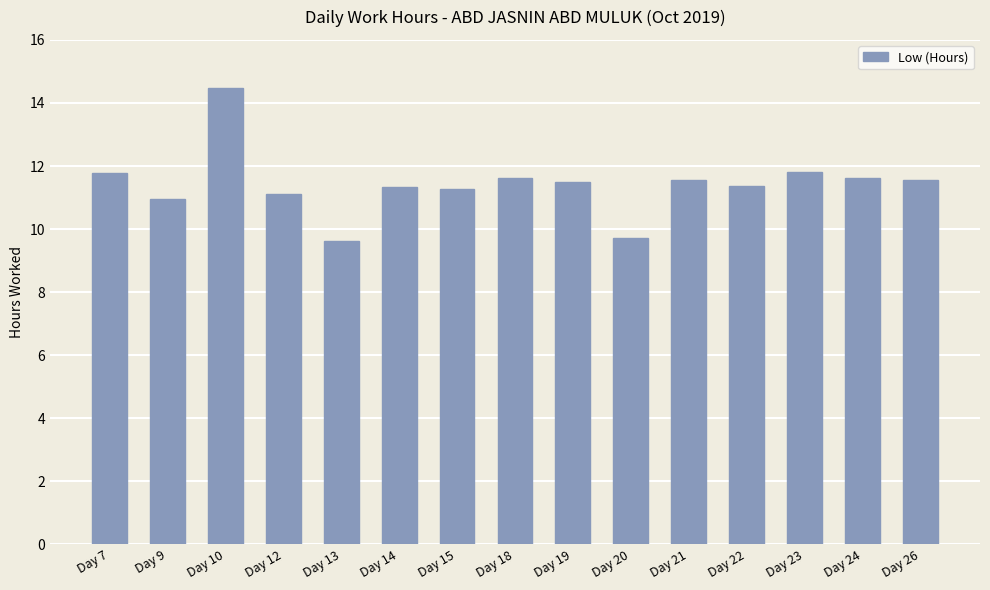

What is the difference between the maximum and minimum values?

4.9